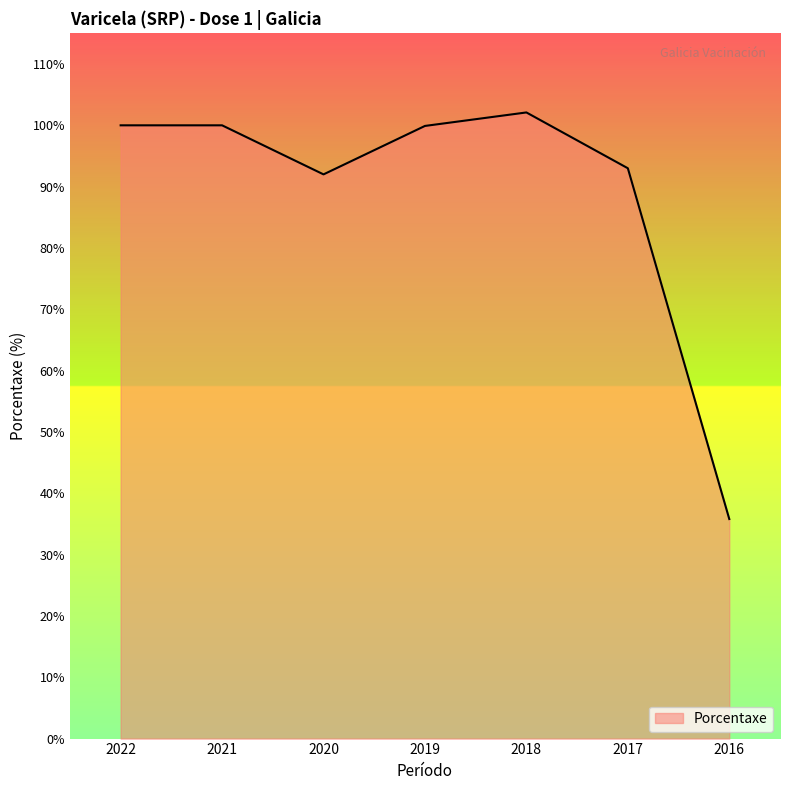

At which category does the data reach its first local valley?

2020